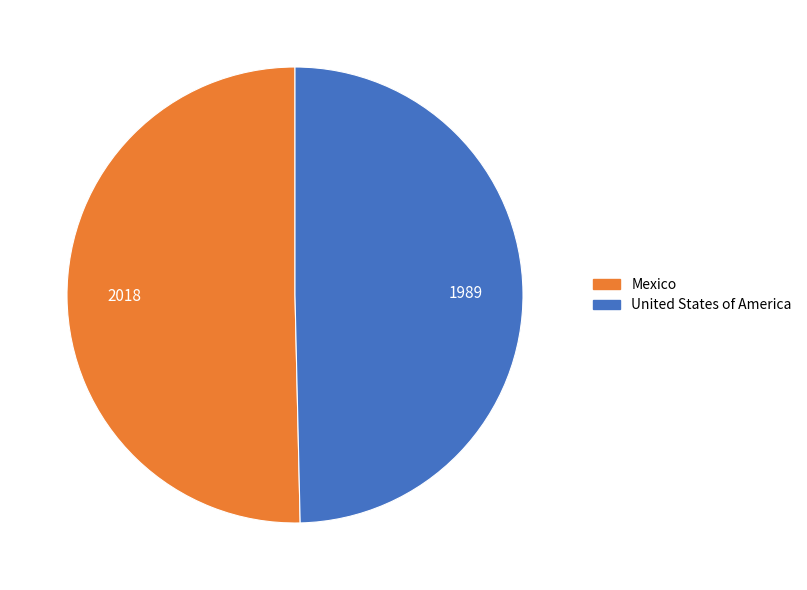

True or false: Mexico accounts for 50% of the total.

True